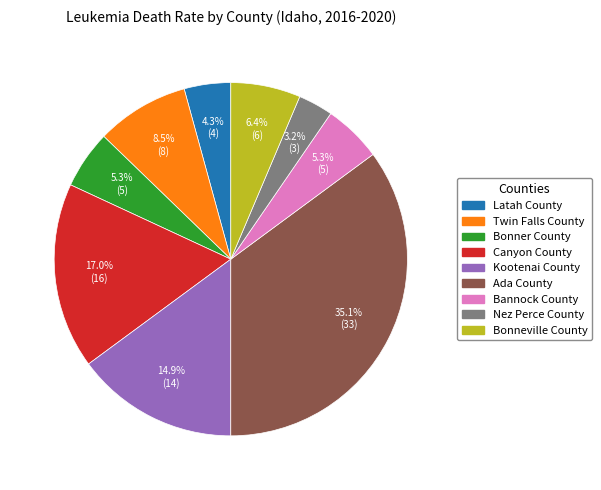

Which category has the smallest portion of the pie?

Nez Perce County